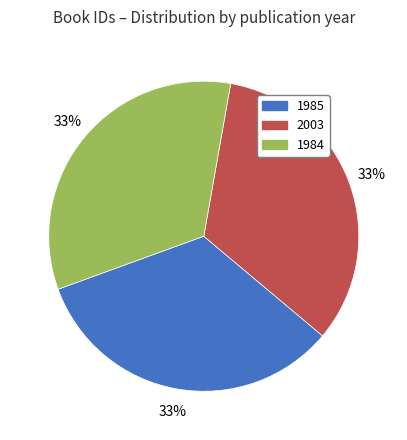

Is it true that 2003 is 33% of the pie?

True